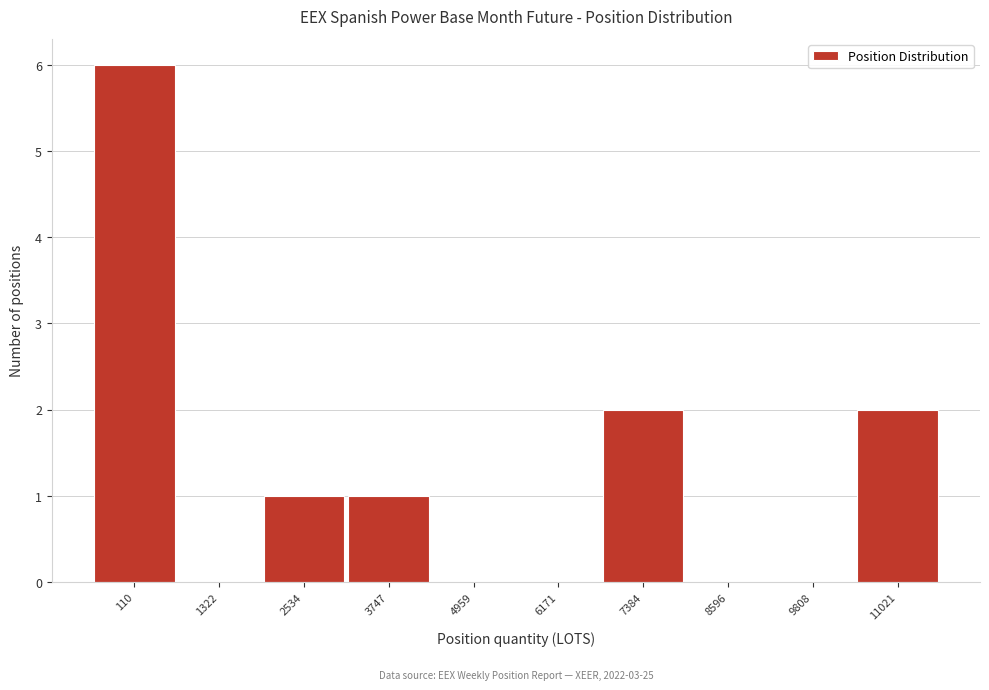

Reading left to right, transcribe all the data shown in this chart.

110=6	1322=0	2534=1	3747=1	4959=0	6171=0	7384=2	8596=0	9808=0	11021=2